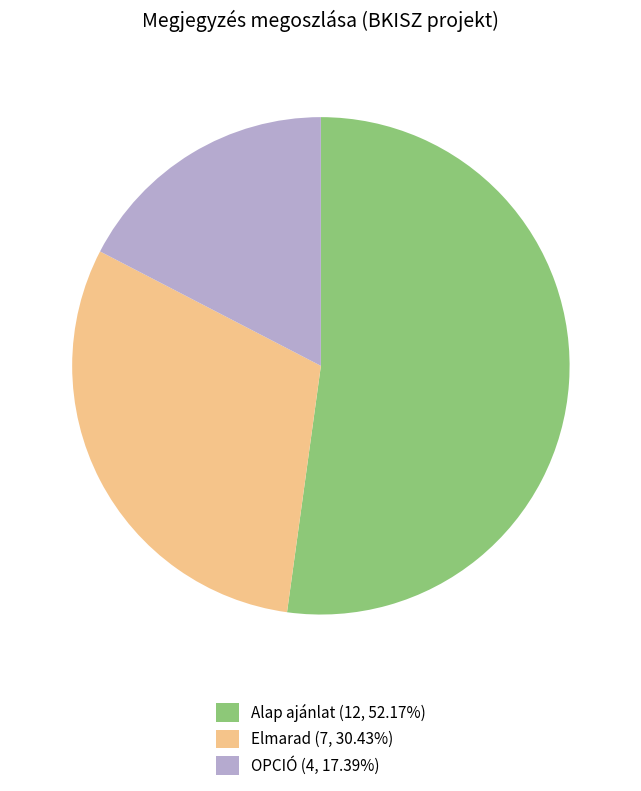

Count the number of slices in the pie.

3